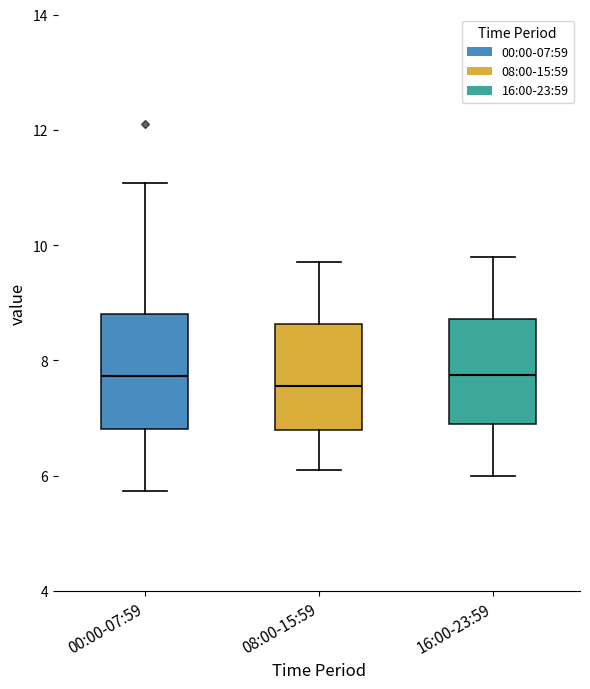

Reading left to right, read every box against the y-axis: the position of its median line, the range the box covers, and the ends of its whiskers. The values are not printed on the chart, so give them approximately, as read against the axis.

00:00-07:59: median 7.8, box 6.8 to 8.8, whiskers 5.8 to 11.0
08:00-15:59: median 7.6, box 6.8 to 8.6, whiskers 6.2 to 9.8
16:00-23:59: median 7.8, box 7.0 to 8.8, whiskers 6.0 to 9.8